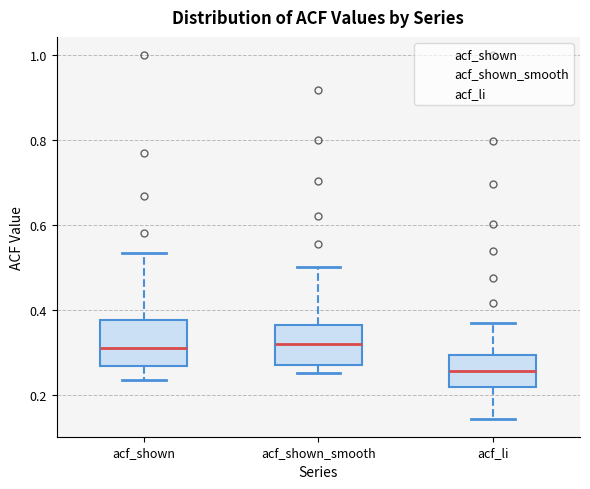

Reading left to right, read every box against the y-axis: the position of its median line, the range the box covers, and the ends of its whiskers. The values are not printed on the chart, so give them approximately, as read against the axis.

acf_shown: median 0.32, box 0.26 to 0.38, whiskers 0.24 to 0.54
acf_shown_smooth: median 0.32, box 0.28 to 0.36, whiskers 0.26 to 0.50
acf_li: median 0.26, box 0.22 to 0.30, whiskers 0.14 to 0.38